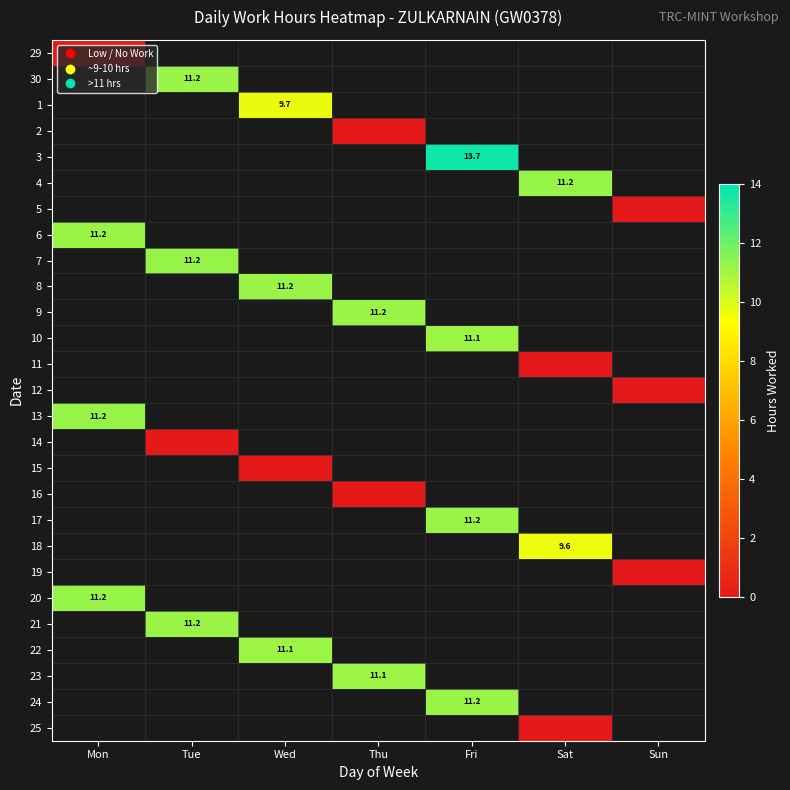

Is the value of 3 at Sat greater than the value of 14 at Thu?

No